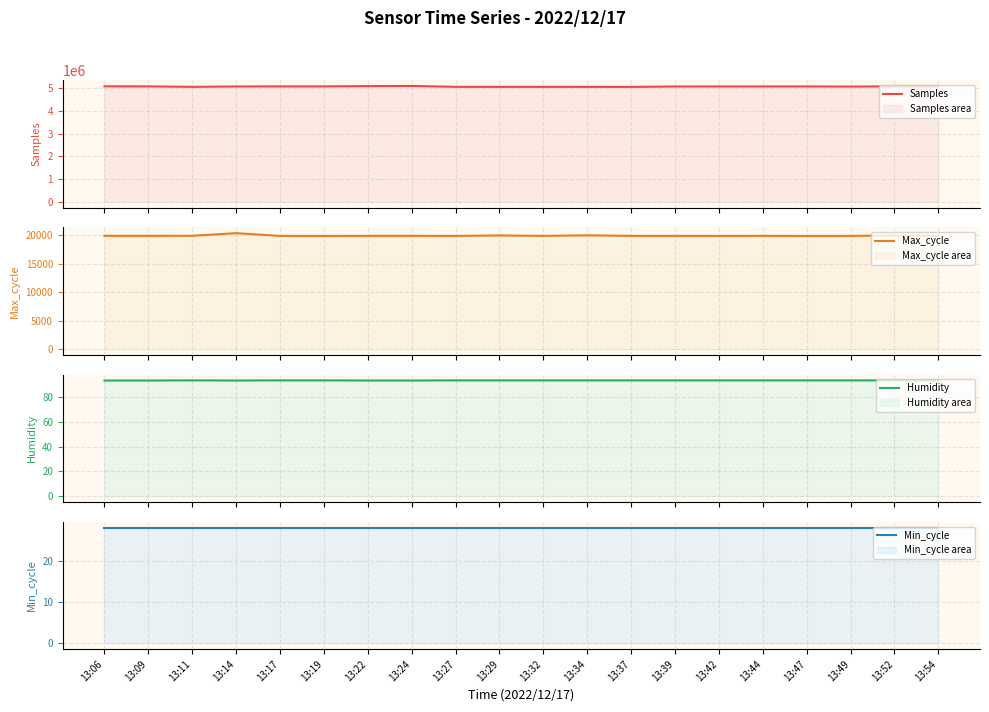

Is the value of Min_cycle at 13:32 greater than the value of Samples at 13:24?

No